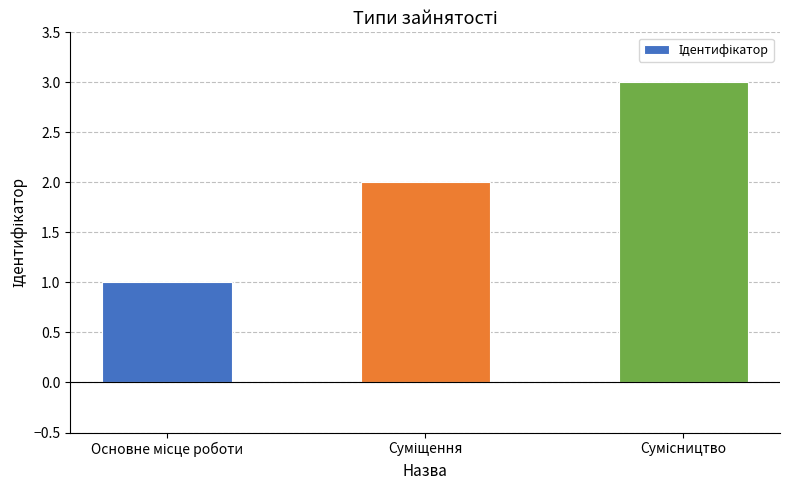

What is the maximum value shown in the chart?

3